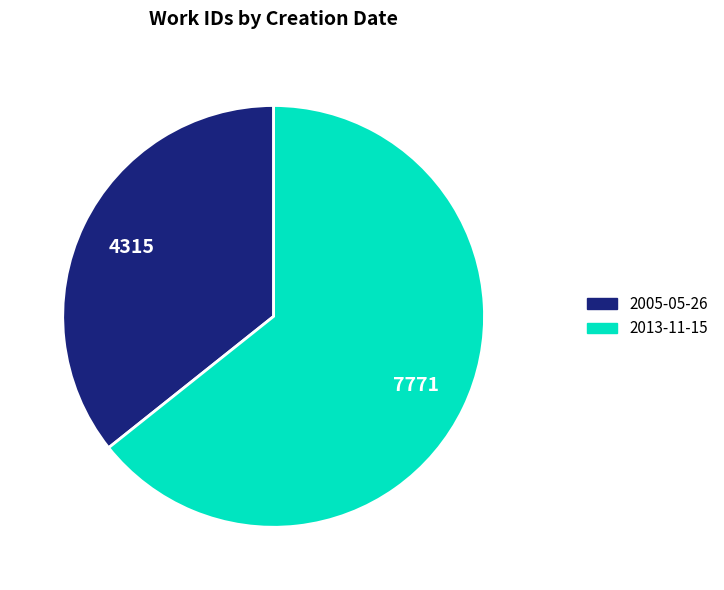

Rank the categories by value from highest to lowest.

2013-11-15, 2005-05-26